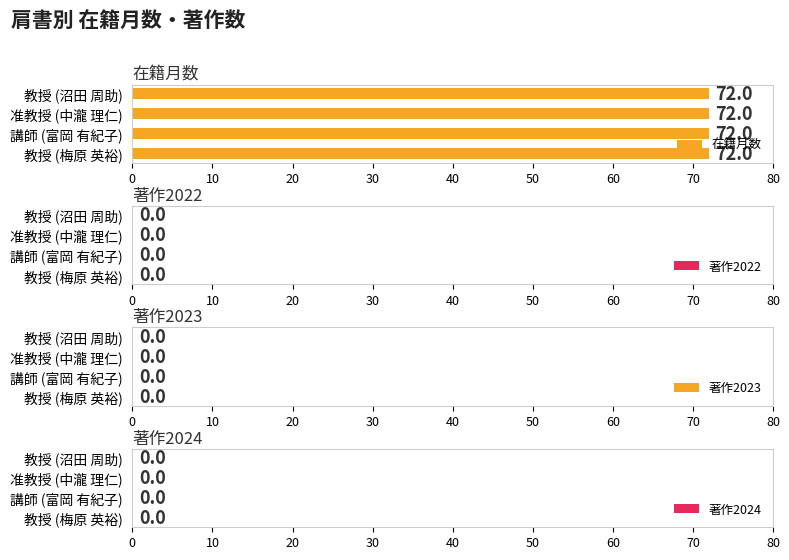

Does the chart contain any negative values?

No